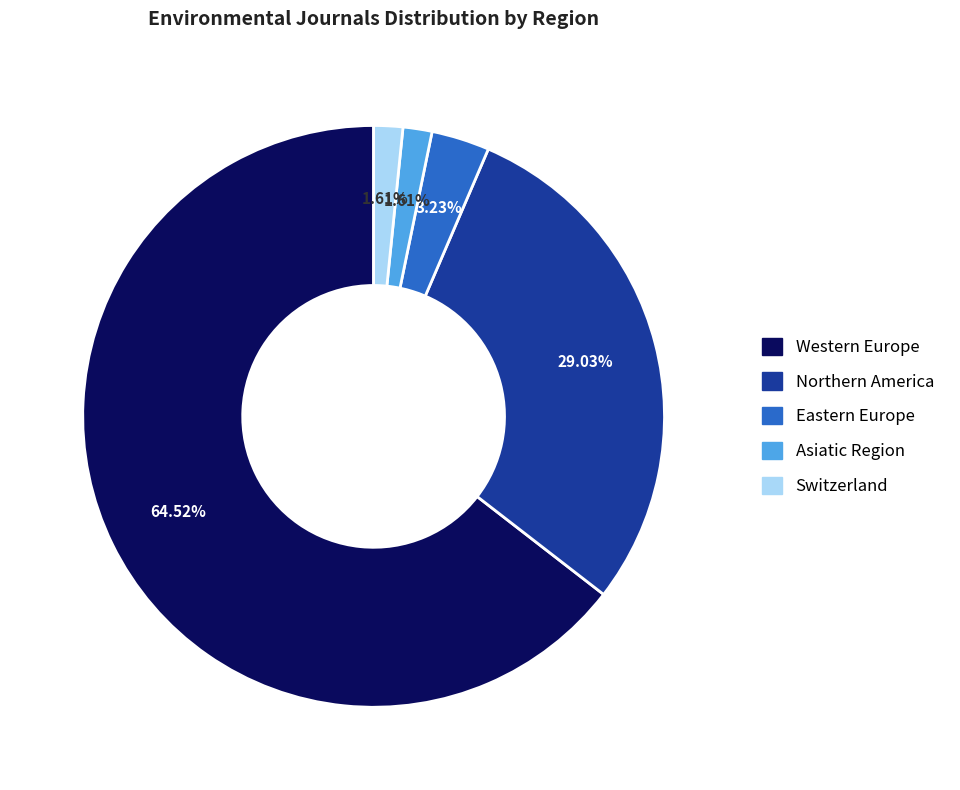

What percentage is the Eastern Europe slice, to the nearest percent?

3%